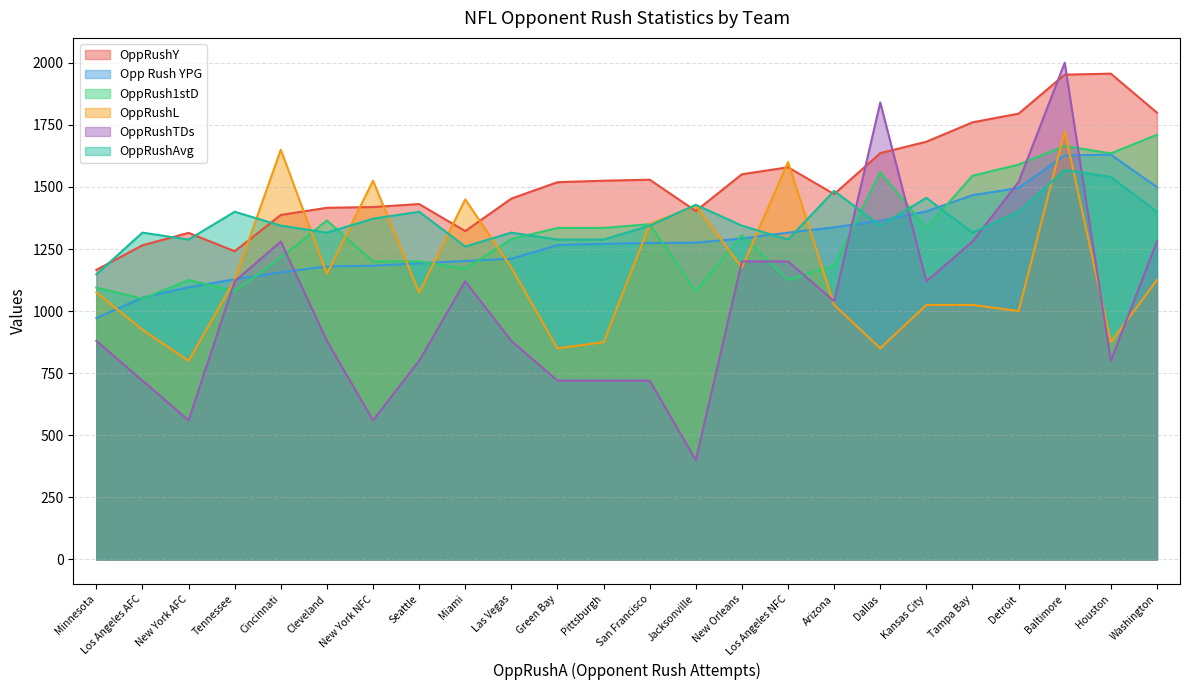

What is the value of the Opp Rush YPG point at the 23rd from the left?

1630.0